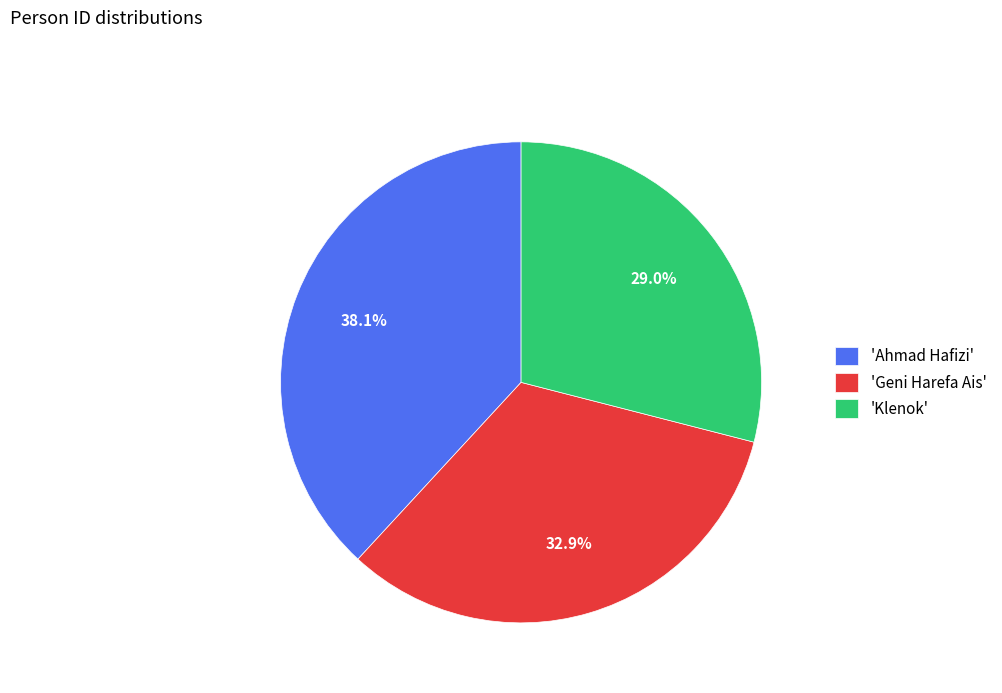

What percentage do 'Klenok' and 'Ahmad Hafizi' together represent?

67.1%